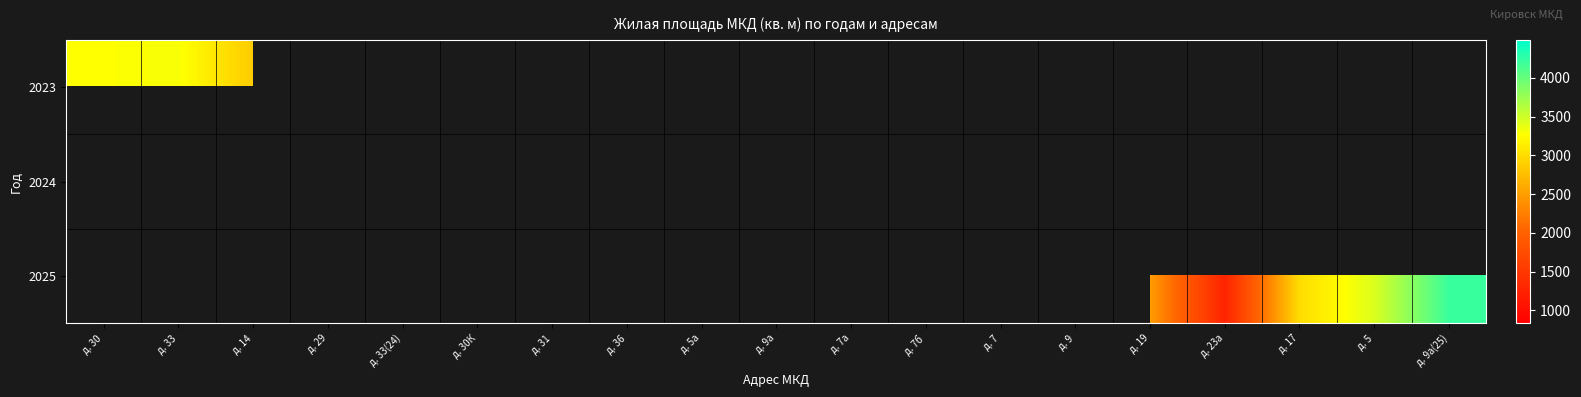

Count the number of categories in the chart.

19